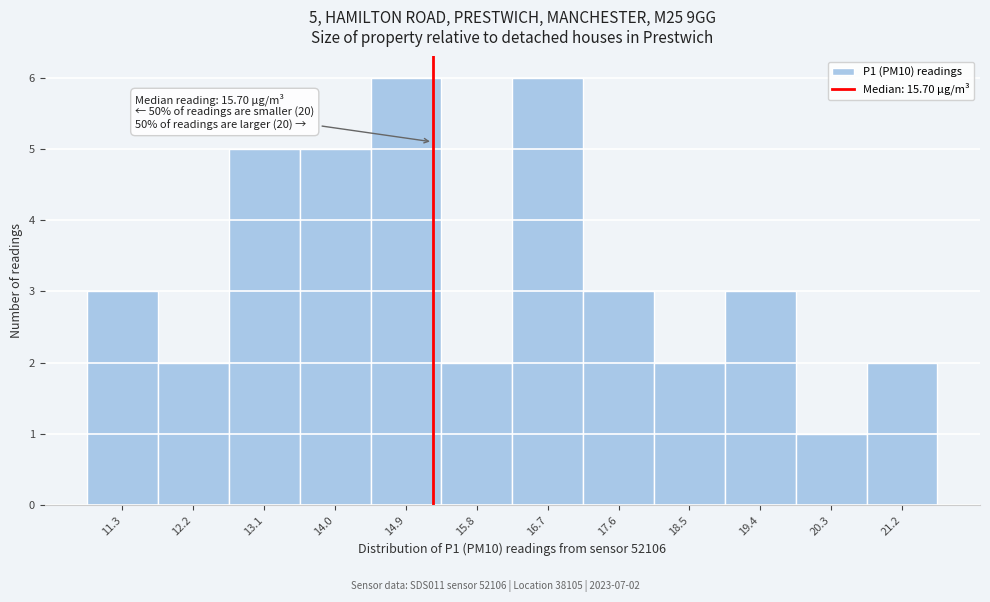

Reading right to left, what are all the values shown in this chart?

21.2=2	20.3=1	19.4=3	18.5=2	17.6=3	16.7=6	15.8=2	14.9=6	14.0=5	13.1=5	12.2=2	11.3=3